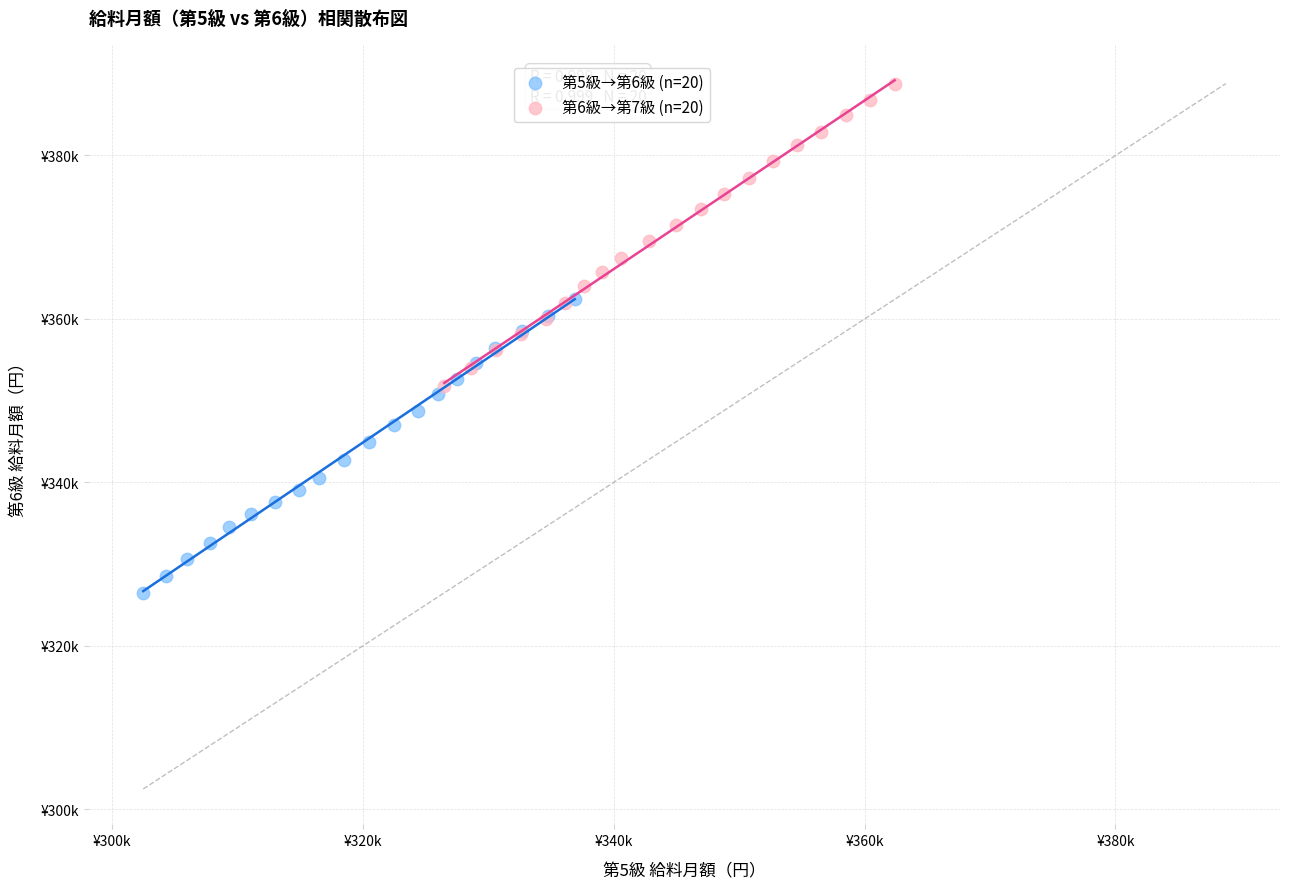

Which series has the widest spread of Y values?

第6級→第7級 (n=20)